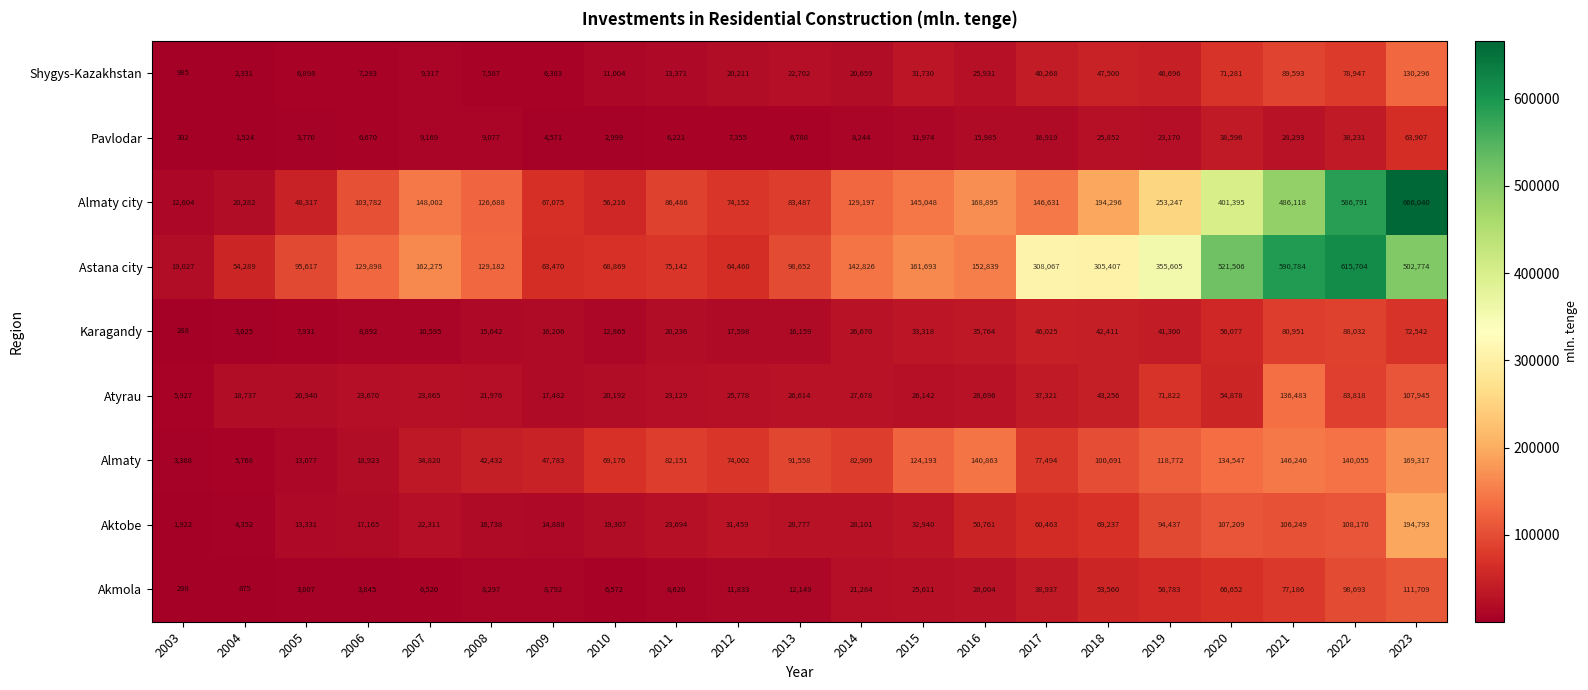

What is the difference between the highest and lowest values at 2021?

562491